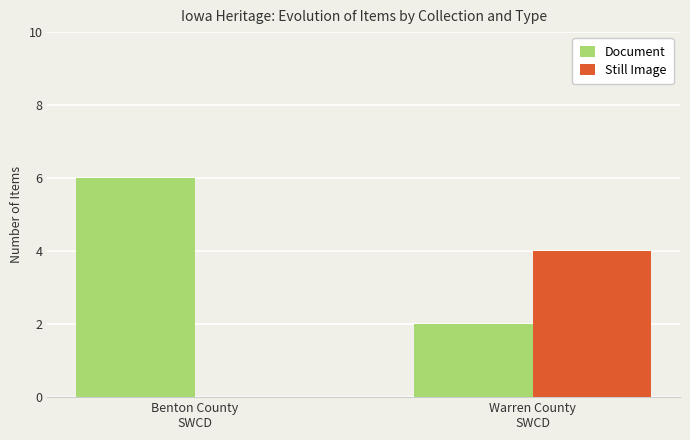

Reading left to right, transcribe all the data shown in this chart.

Document: 6	2
Still Image: 0	4